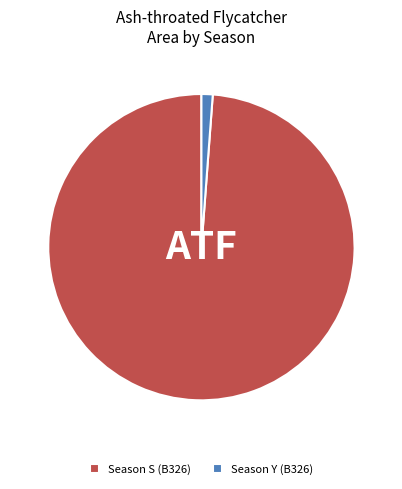

Between Season Y (B326) and Season S (B326), which is larger?

Season S (B326)